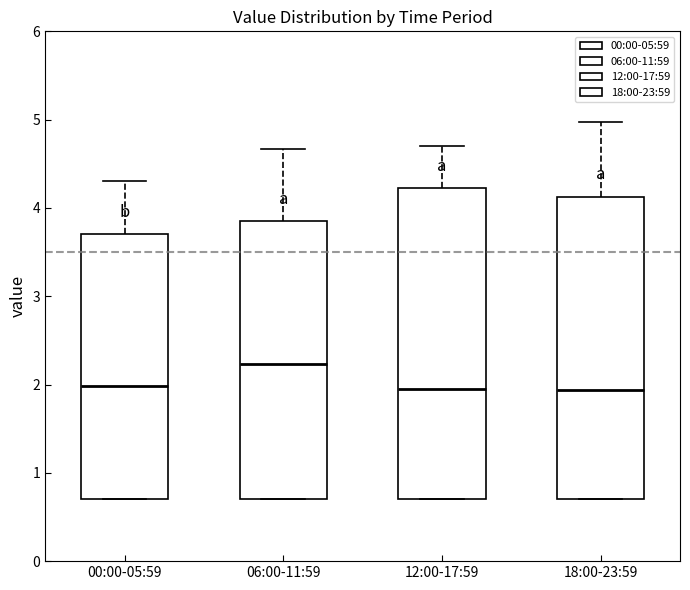

Where is the upper edge of the box for 18:00-23:59 on the y-axis? The values are not printed on the chart, so give them approximately, as read against the axis.

4.1